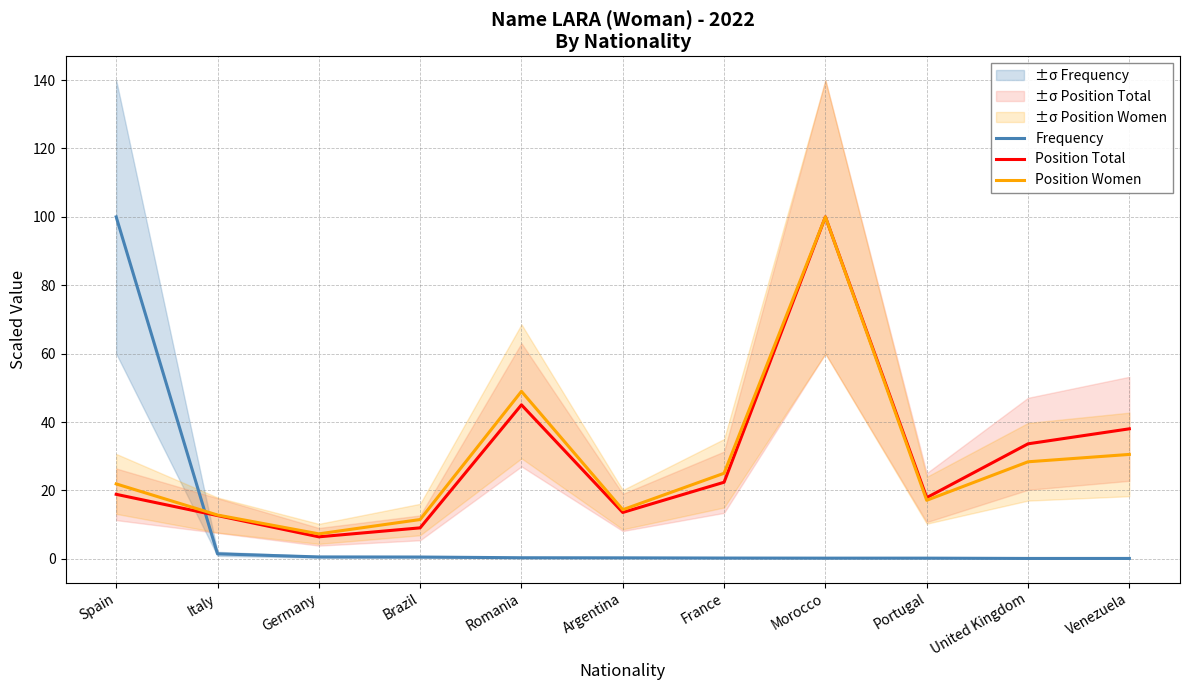

Which has a higher value, France or Italy?

Italy